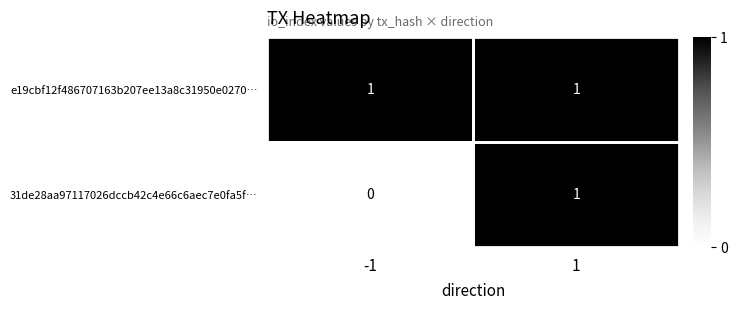

Rank the series by their average value, from lowest to highest.

31de28aa97117026dccb42c4e66c6aec7e0fa5f…, e19cbf12f486707163b207ee13a8c31950e0270…